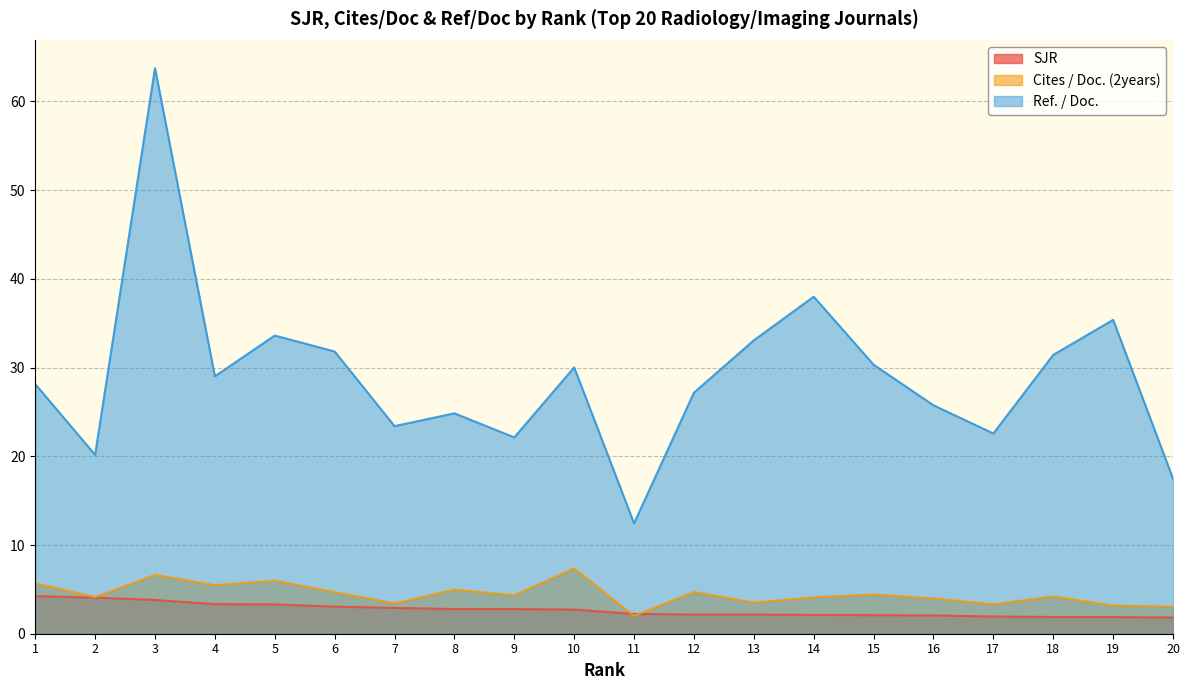

How many data points does each series have?

20